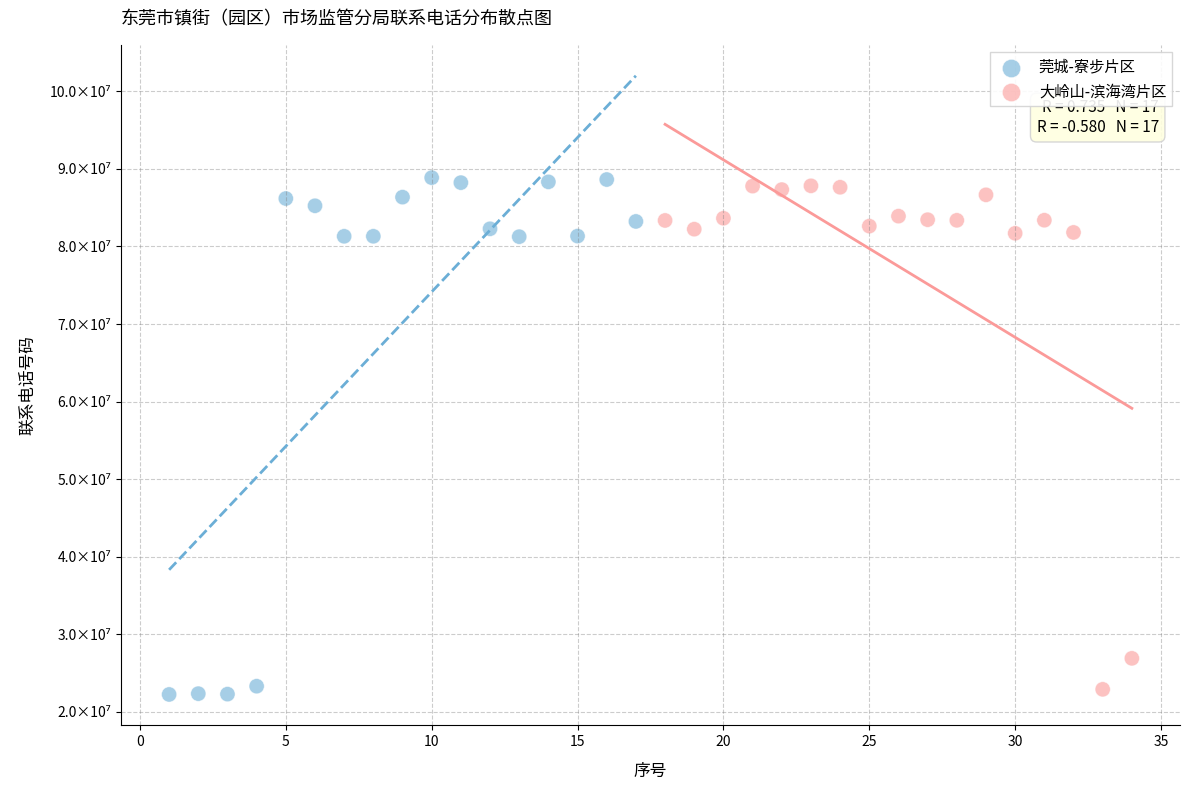

What are all the series names shown in the legend?

莞城-寮步片区, 大岭山-滨海湾片区